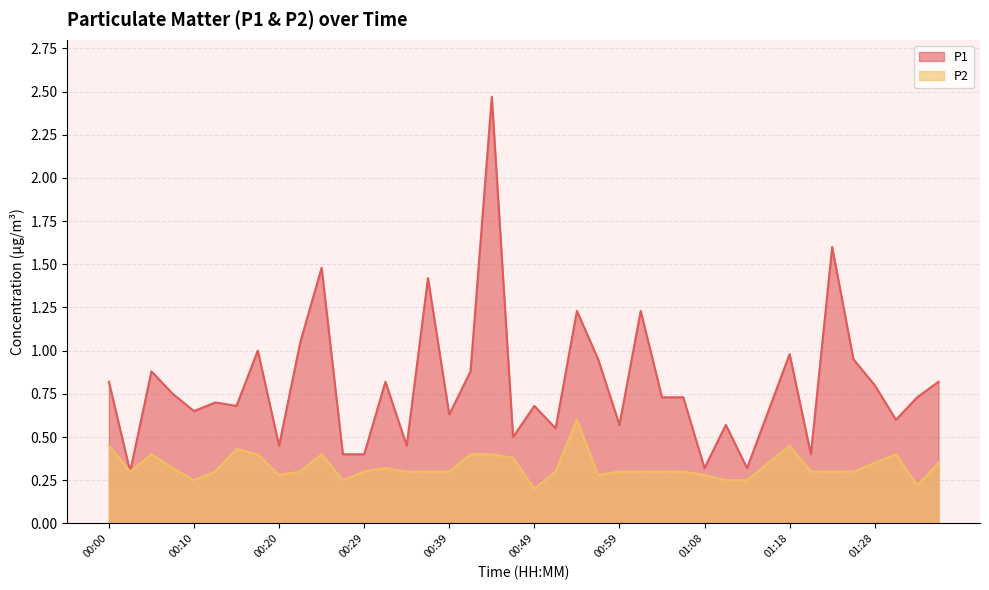

The value of P2 at 00:56 is 0.3. True or false?

True